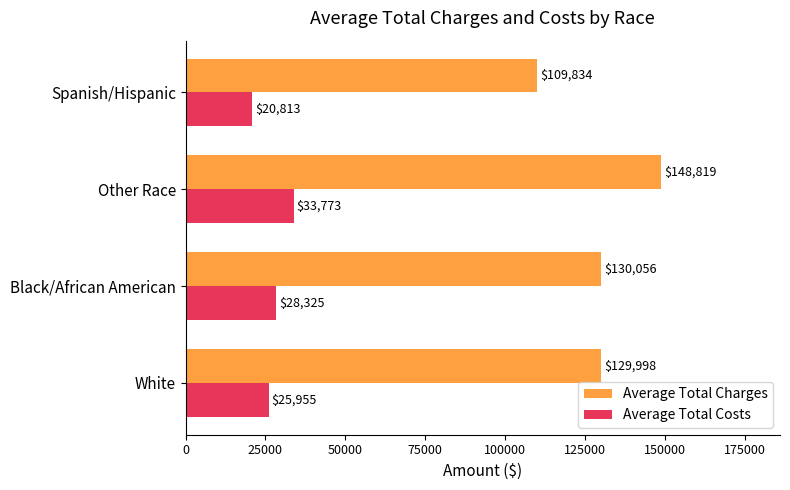

What value does the Average Total Charges series have at Spanish/Hispanic?

109833.9